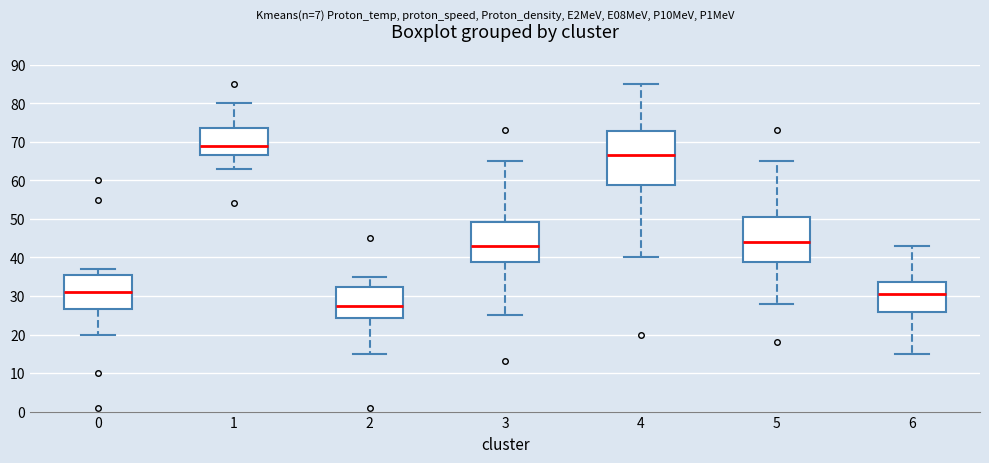

Reading left to right, transcribe this box plot: for each box, give where its median line is, the range the box spans, and where its two whiskers end, as read against the y-axis. The values are not printed on the chart, so give them approximately, as read against the axis.

0: median 31, box 27 to 36, whiskers 20 to 37
1: median 69, box 67 to 74, whiskers 63 to 80
2: median 28, box 24 to 32, whiskers 15 to 35
3: median 43, box 39 to 49, whiskers 25 to 65
4: median 67, box 59 to 73, whiskers 40 to 85
5: median 44, box 39 to 51, whiskers 28 to 65
6: median 31, box 26 to 34, whiskers 15 to 43